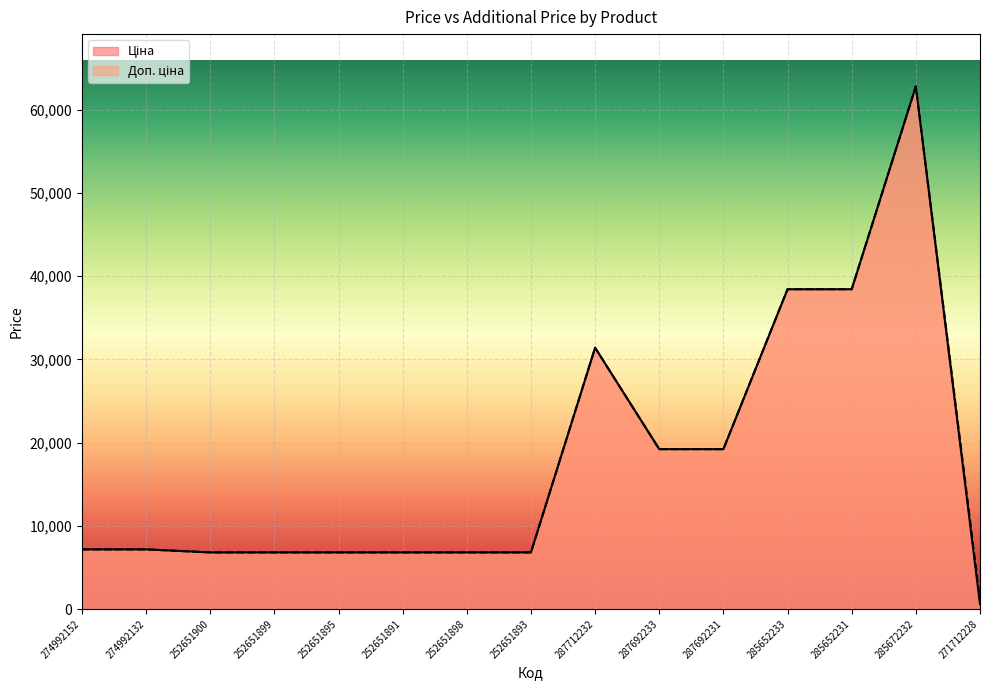

How many lines are shown in the chart?

2